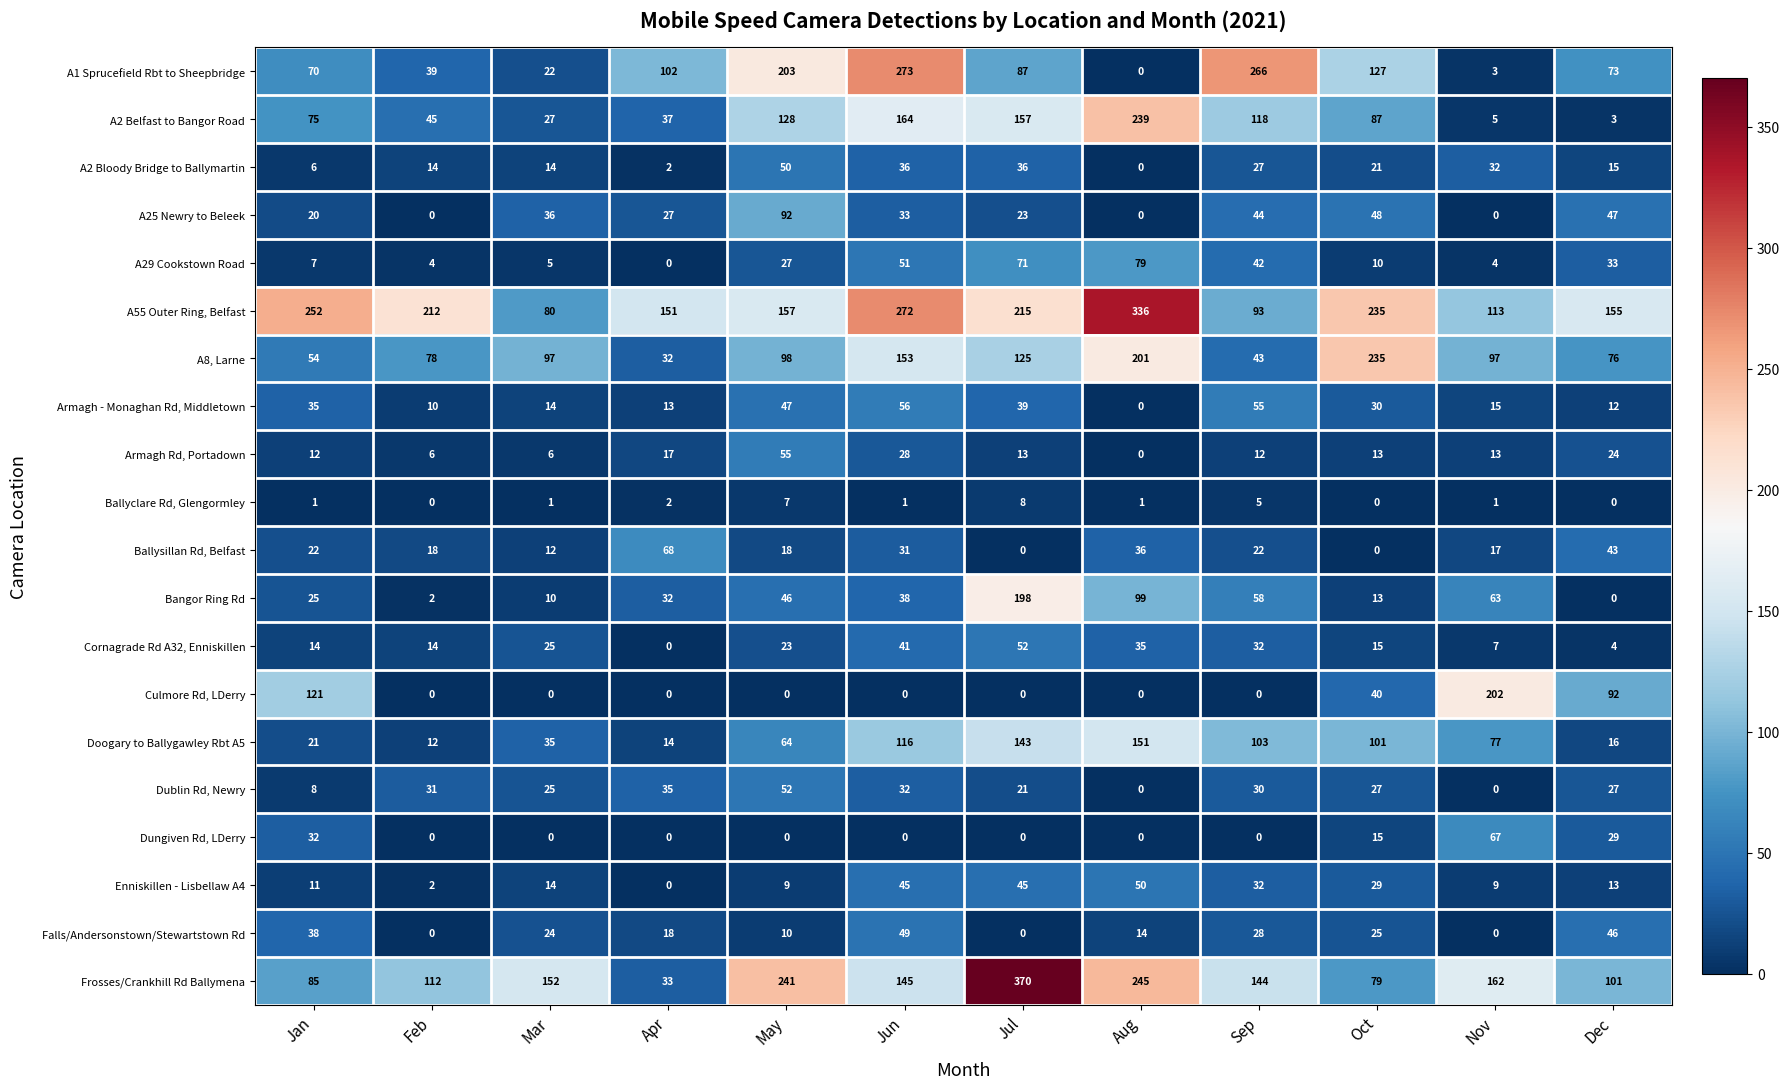

What is the highest value of the A29 Cookstown Road series?

79